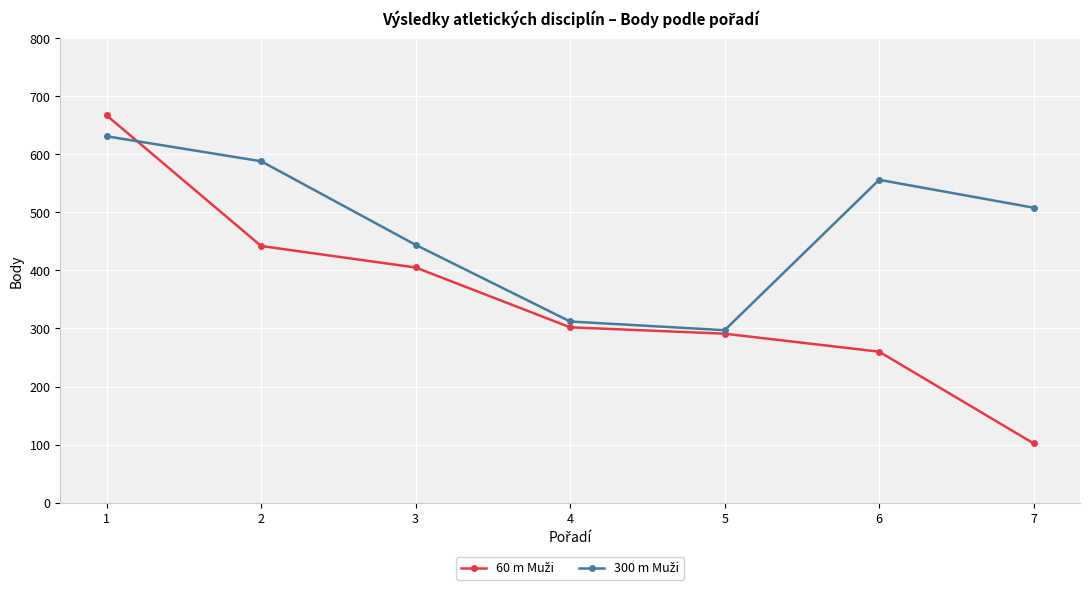

What is the greatest value displayed?

667